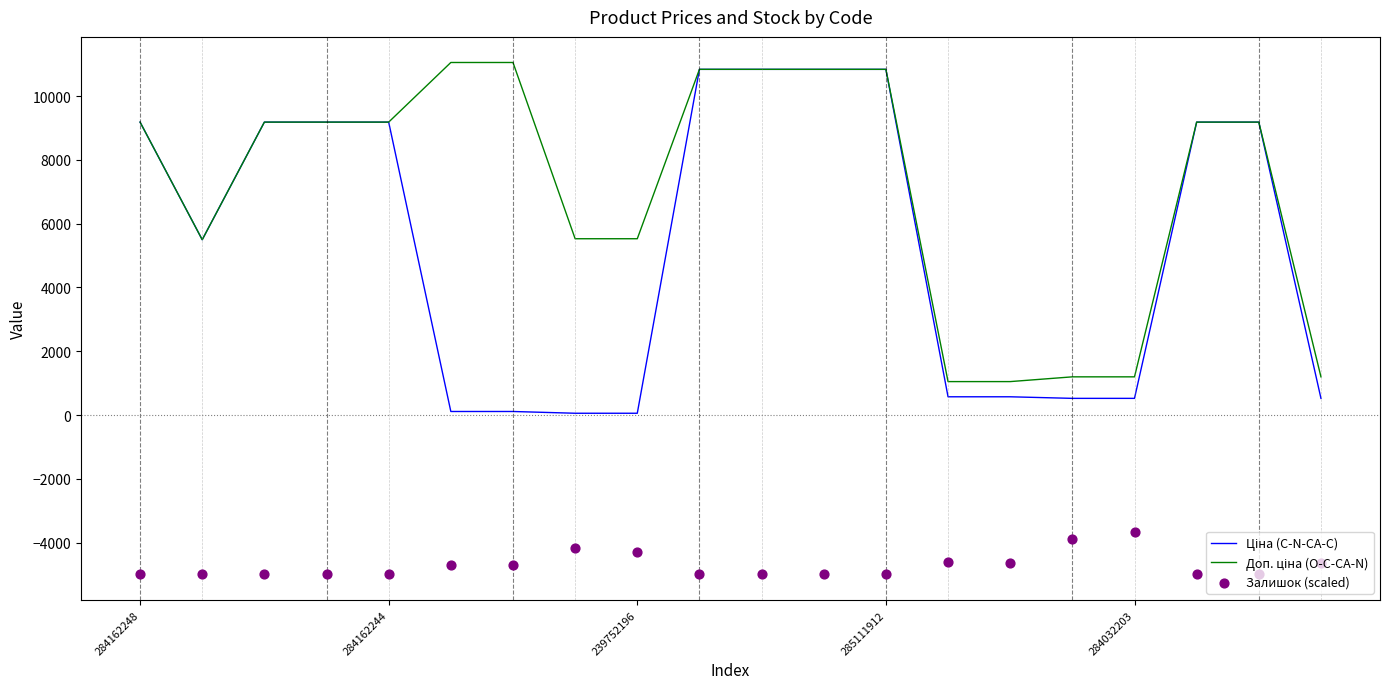

Which series has the widest spread of Y values?

Ціна (C-N-CA-C)